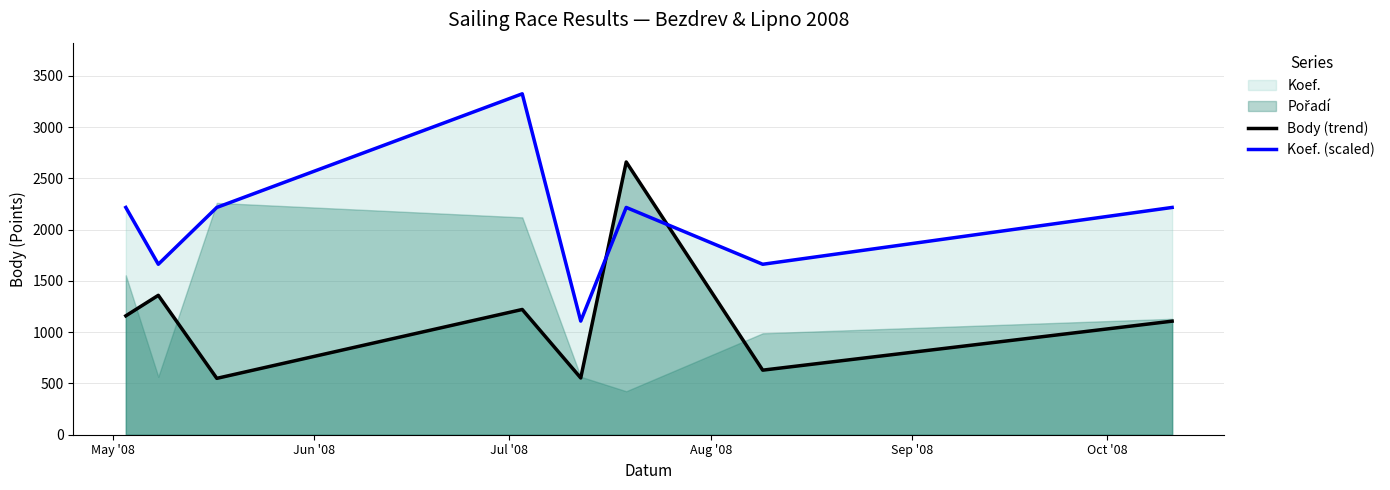

How many times do Koef. (scaled) and Body (trend) cross each other?

2